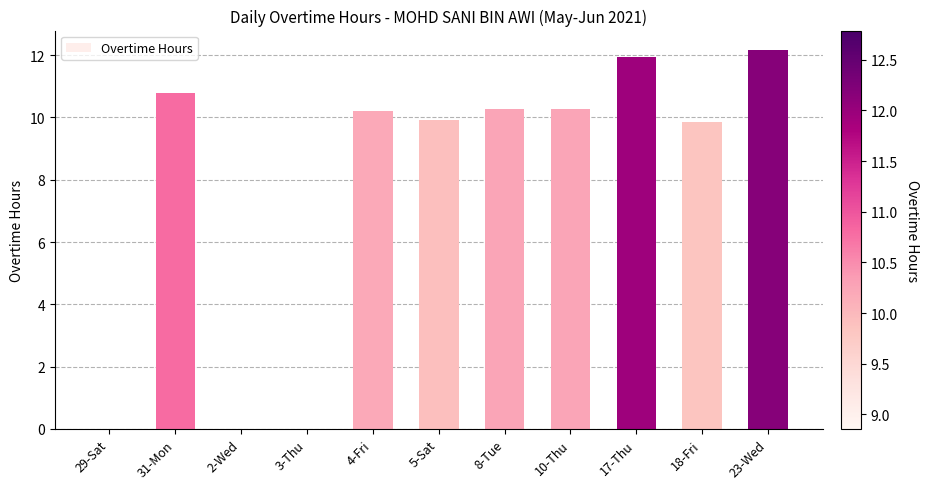

What is the sum of the values at 5-Sat and 31-Mon?

20.7